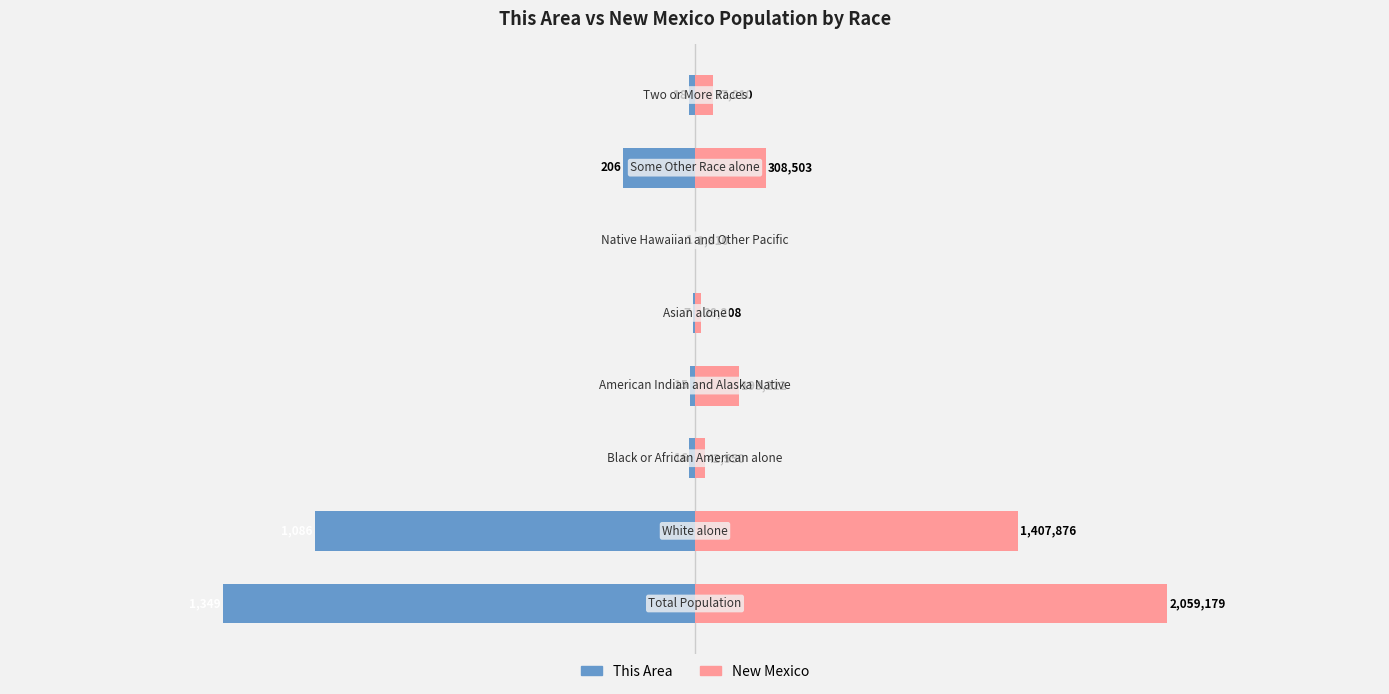

What is the sum of the This Area values at 0 and 2?

-1365.0